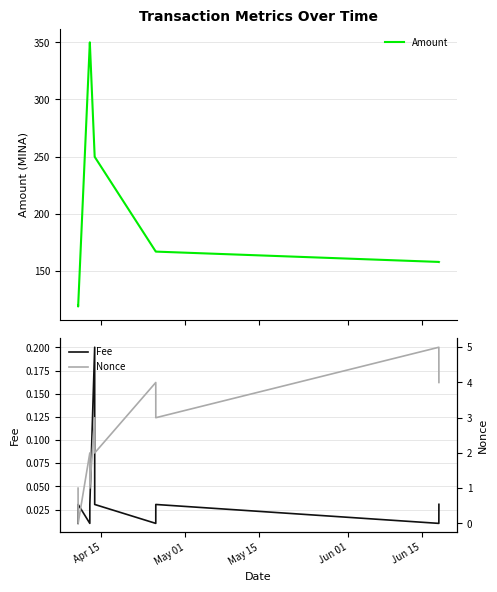

How many interior local peaks does the Amount series have?

1